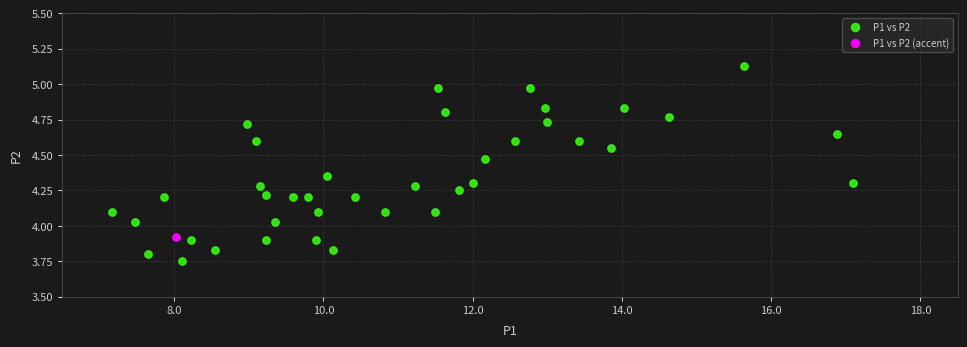

What are all the series names shown in the legend?

P1 vs P2, P1 vs P2 (accent)